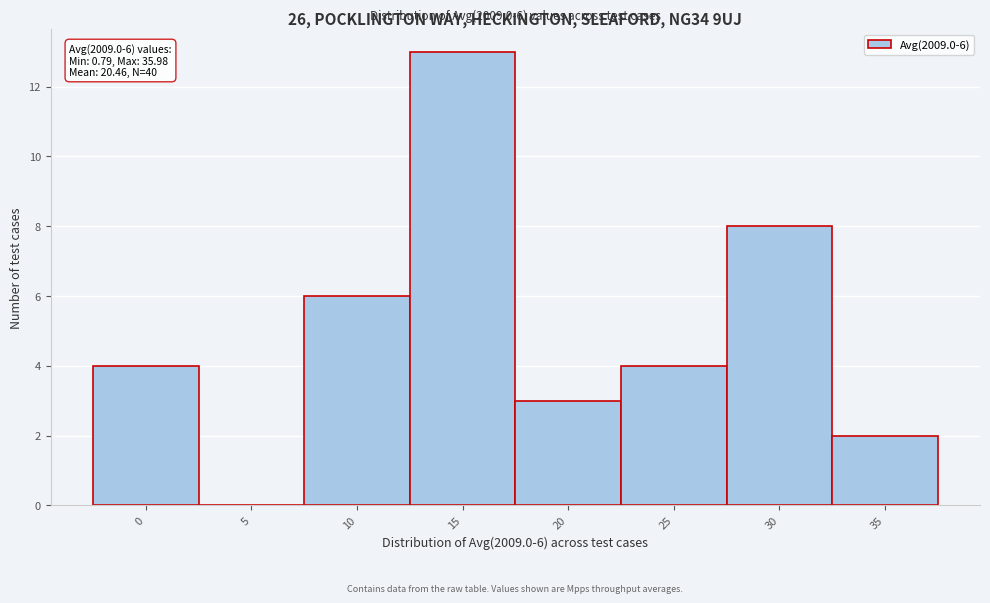

Reading left to right, extract all data points from this chart.

0=4	5=0	10=6	15=13	20=3	25=4	30=8	35=2